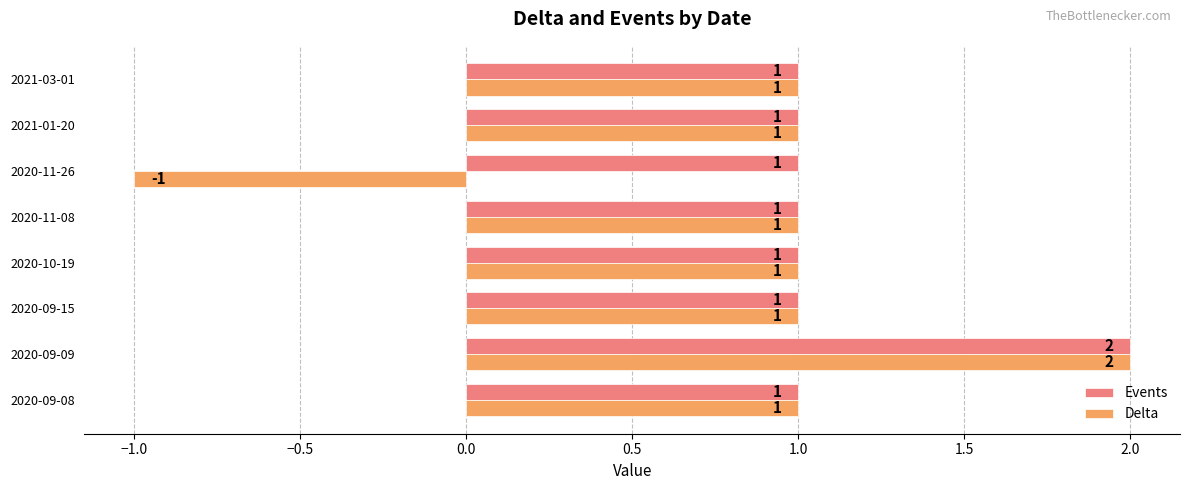

Which series has the largest total across all categories?

Events